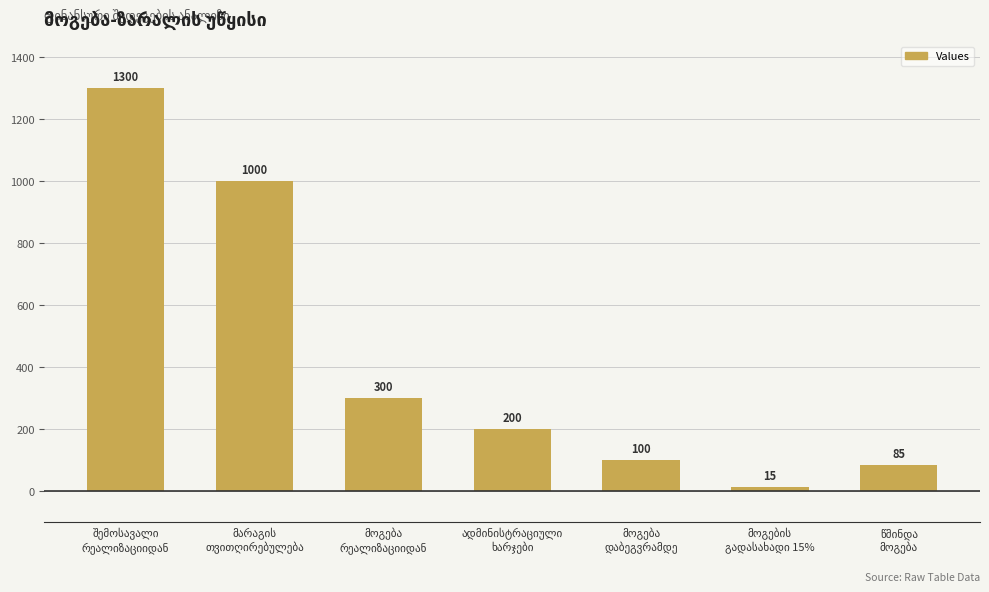

How many categories are shown in the chart?

7